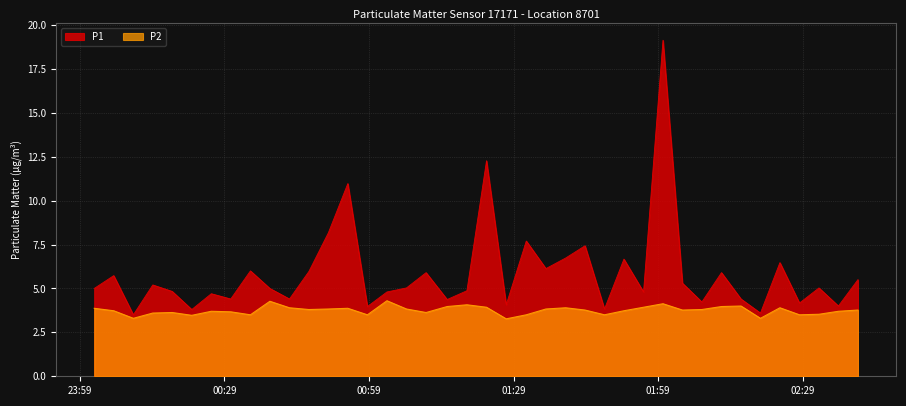

What is the highest value of the P1 series?

19.1